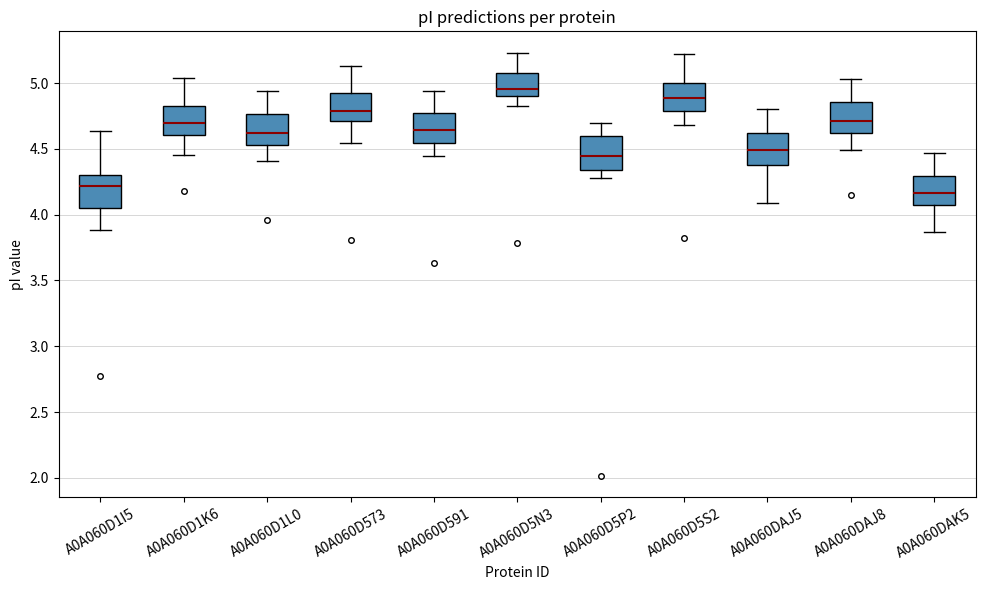

Reading left to right, read every box against the y-axis: the position of its median line, the range the box covers, and the ends of its whiskers. The values are not printed on the chart, so give them approximately, as read against the axis.

A0A060D1I5: median 4.20, box 4.05 to 4.30, whiskers 3.90 to 4.65
A0A060D1K6: median 4.70, box 4.60 to 4.85, whiskers 4.45 to 5.05
A0A060D1L0: median 4.60, box 4.55 to 4.75, whiskers 4.40 to 4.95
A0A060D573: median 4.80, box 4.70 to 4.95, whiskers 4.55 to 5.15
A0A060D591: median 4.65, box 4.55 to 4.75, whiskers 4.45 to 4.95
A0A060D5N3: median 4.95, box 4.90 to 5.10, whiskers 4.85 to 5.25
A0A060D5P2: median 4.45, box 4.35 to 4.60, whiskers 4.30 to 4.70
A0A060D5S2: median 4.90, box 4.80 to 5.00, whiskers 4.70 to 5.20
A0A060DAJ5: median 4.50, box 4.40 to 4.60, whiskers 4.10 to 4.80
A0A060DAJ8: median 4.70, box 4.60 to 4.85, whiskers 4.50 to 5.05
A0A060DAK5: median 4.15, box 4.10 to 4.30, whiskers 3.85 to 4.45